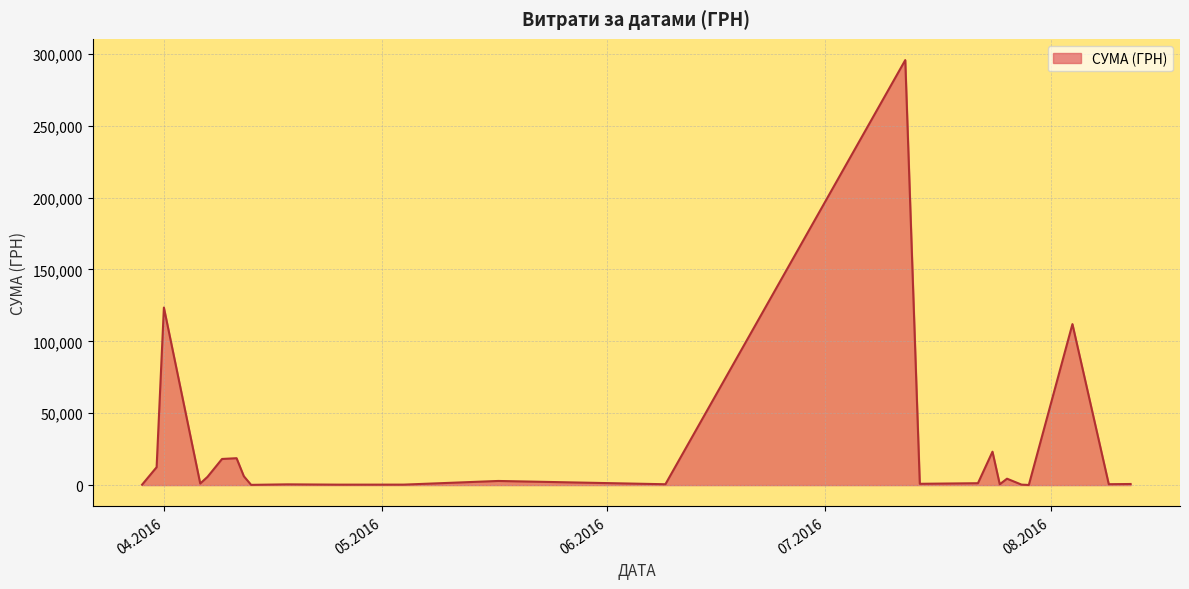

Does the chart have visible grid lines?

Yes